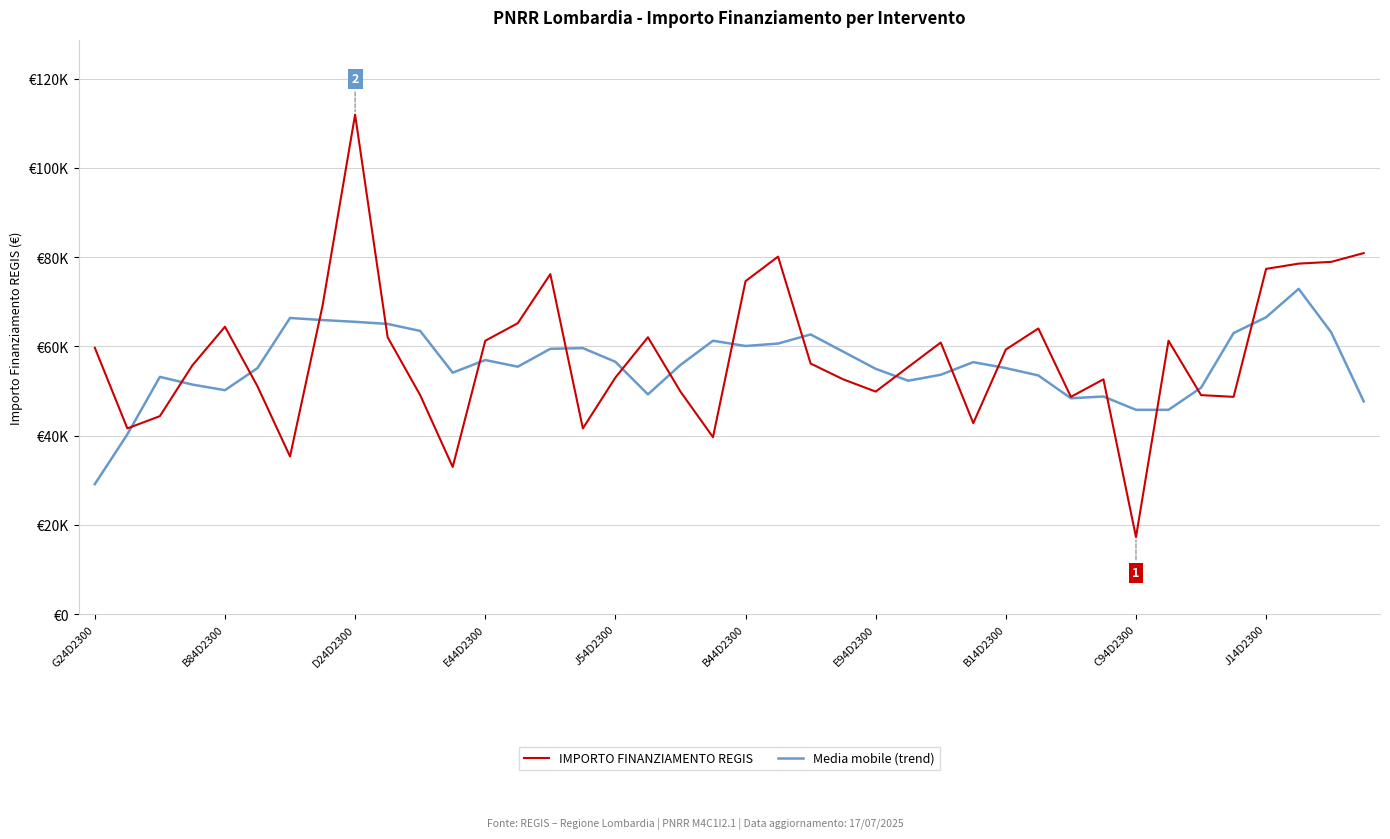

Is this an area chart (filled region under the line)?

No